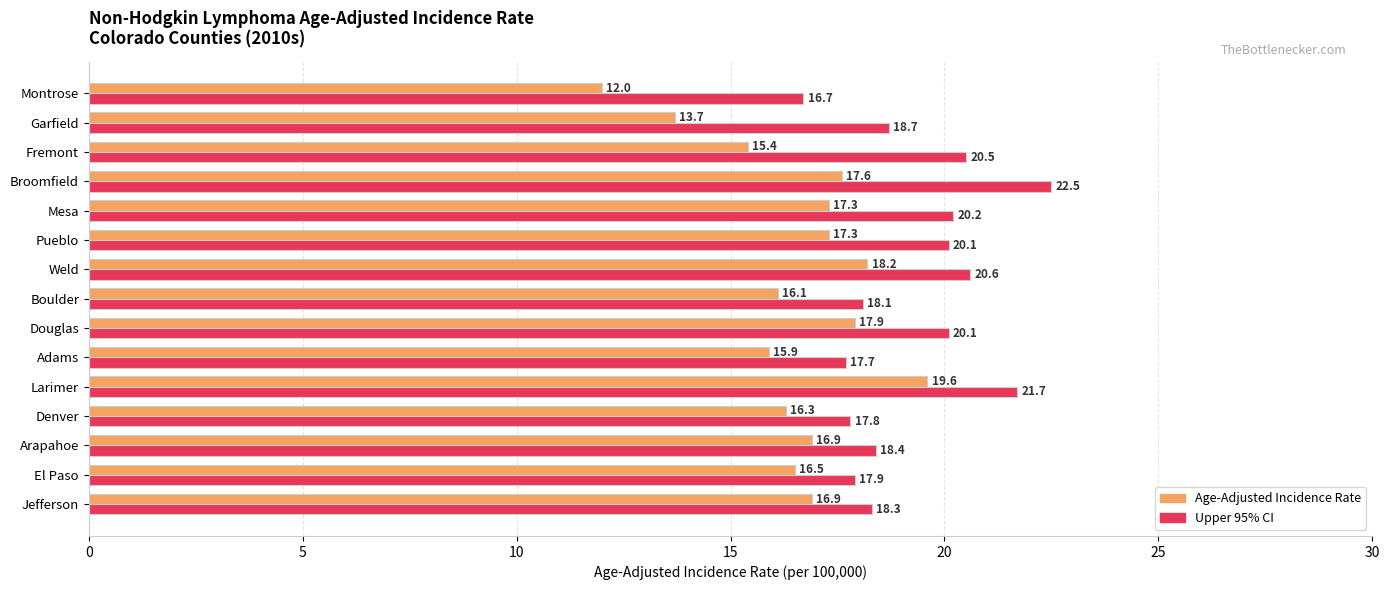

Which series has the largest range (max minus min)?

Age-Adjusted Incidence Rate